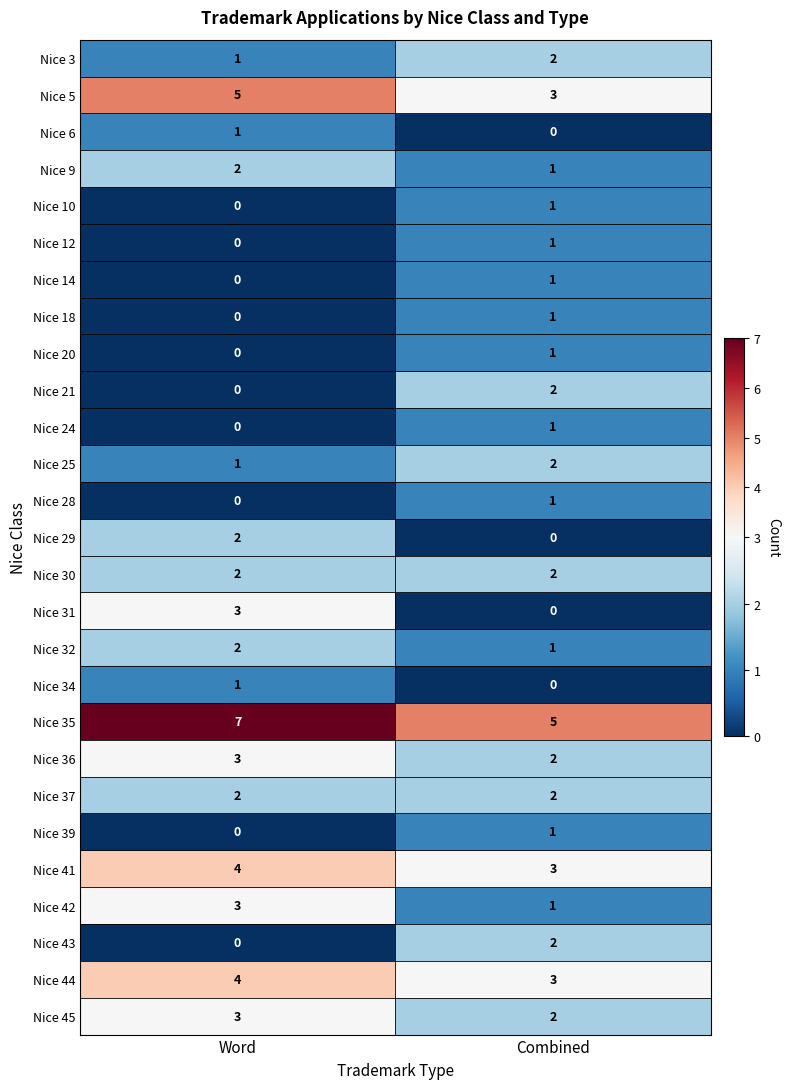

At how many categories does at least one series exceed 1?

2